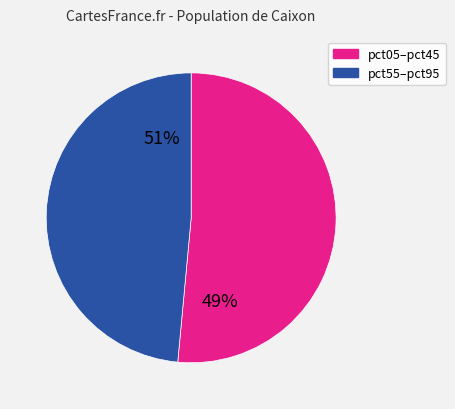

Is there a majority slice in this chart?

Yes